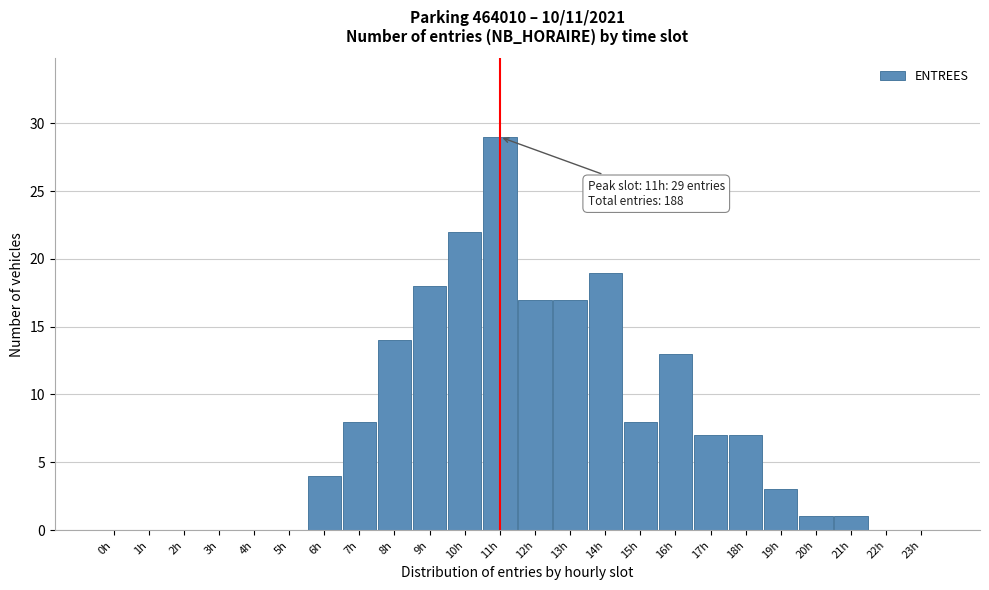

Reading left to right, list all the values displayed in this chart.

0h=0	1h=0	2h=0	3h=0	4h=0	5h=0	6h=4	7h=8	8h=14	9h=18	10h=22	11h=29	12h=17	13h=17	14h=19	15h=8	16h=13	17h=7	18h=7	19h=3	20h=1	21h=1	22h=0	23h=0